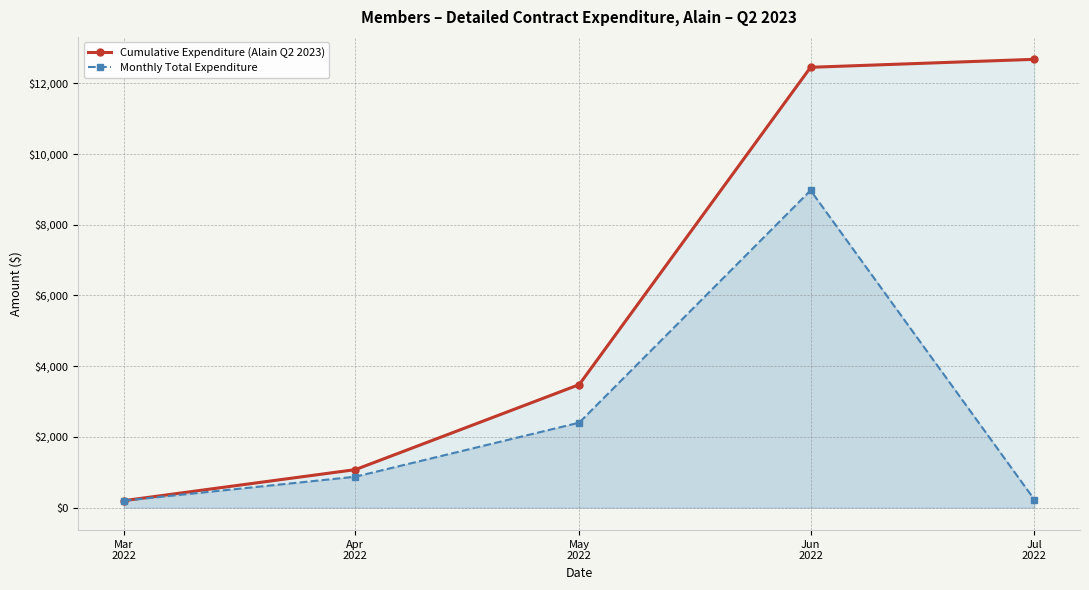

Rank the series at Apr
2022 from lowest to highest value.

Monthly Total Expenditure, Cumulative Expenditure (Alain Q2 2023)